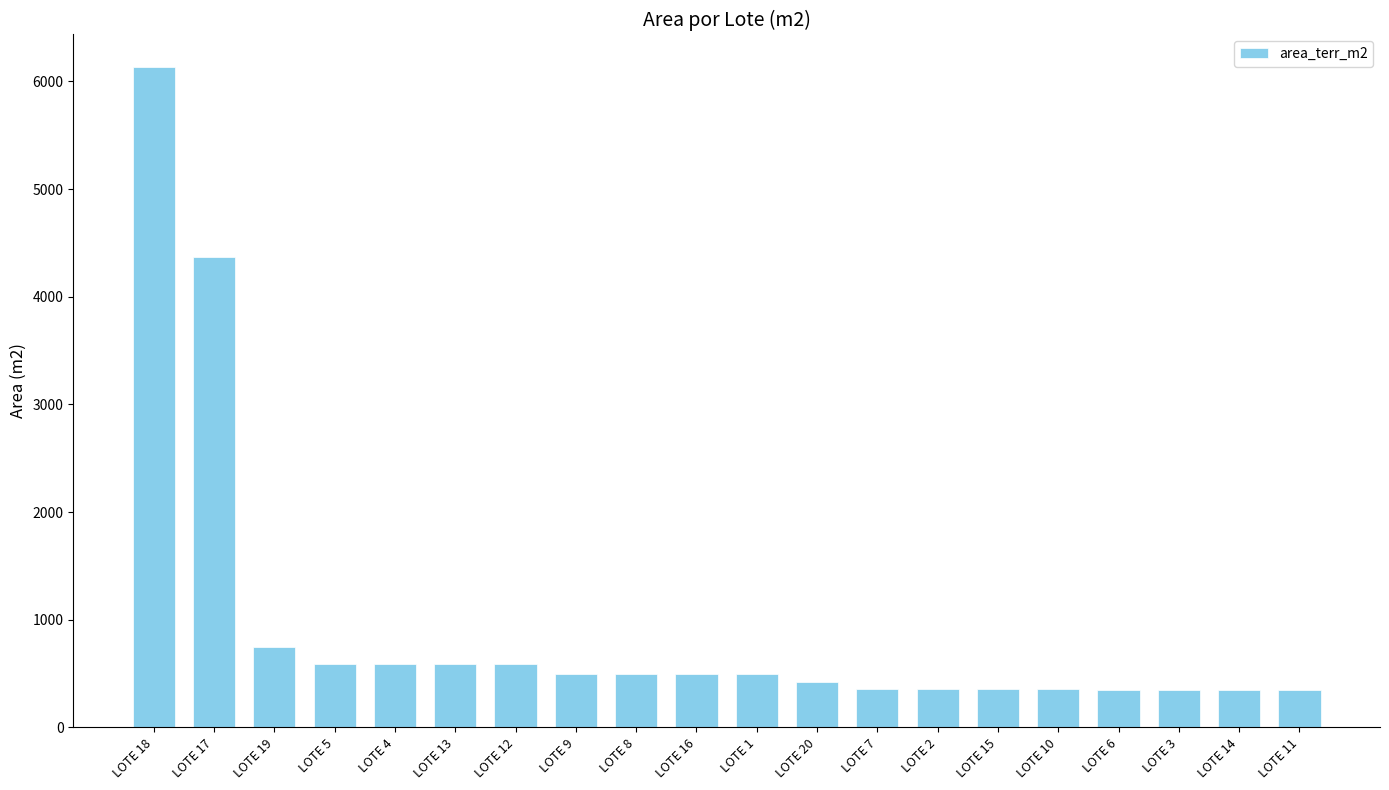

Which label corresponds to the largest value in the chart?

LOTE 18